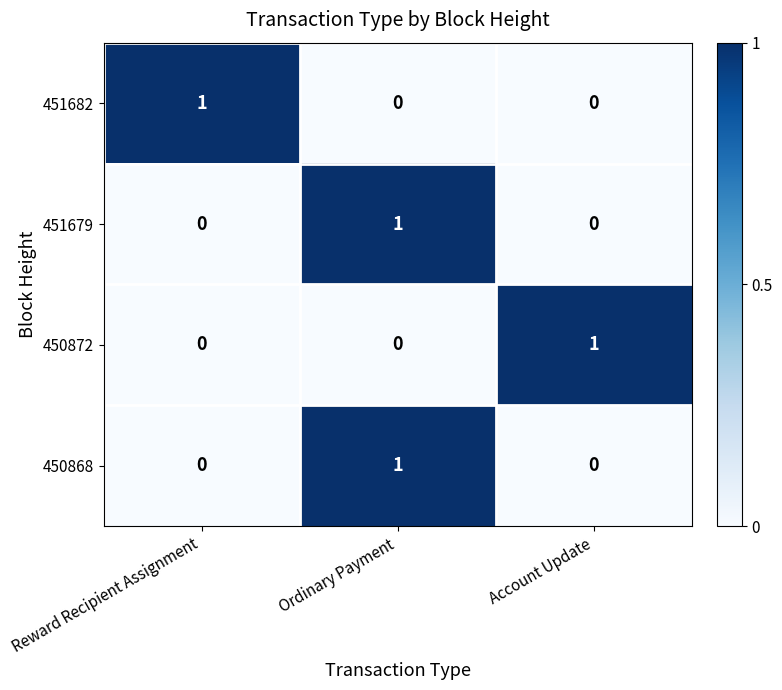

Is the value of 451682 at Reward Recipient Assignment greater than the value of 451679 at Account Update?

Yes